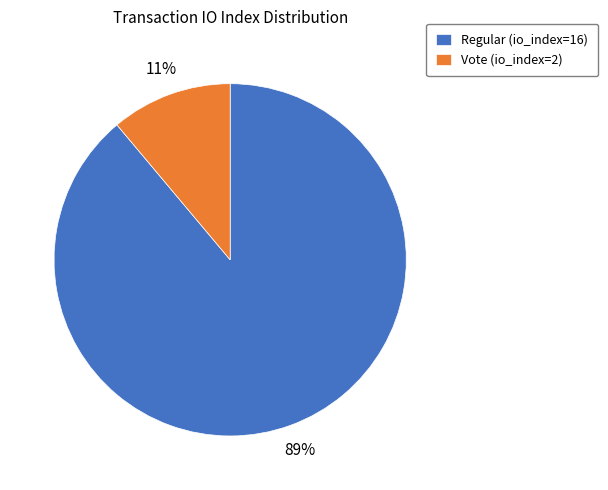

Which has a higher value, Vote (io_index=2) or Regular (io_index=16)?

Regular (io_index=16)